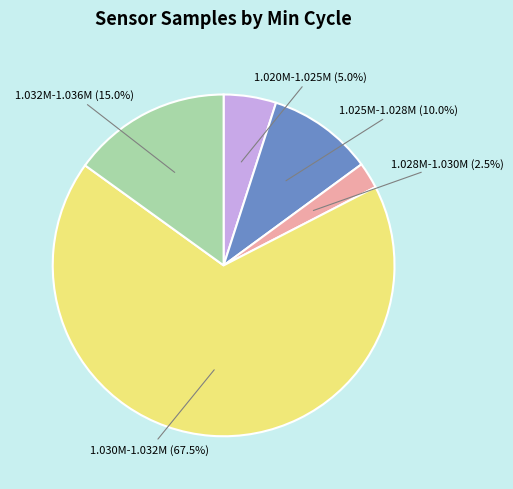

How many segments does this pie chart have?

5